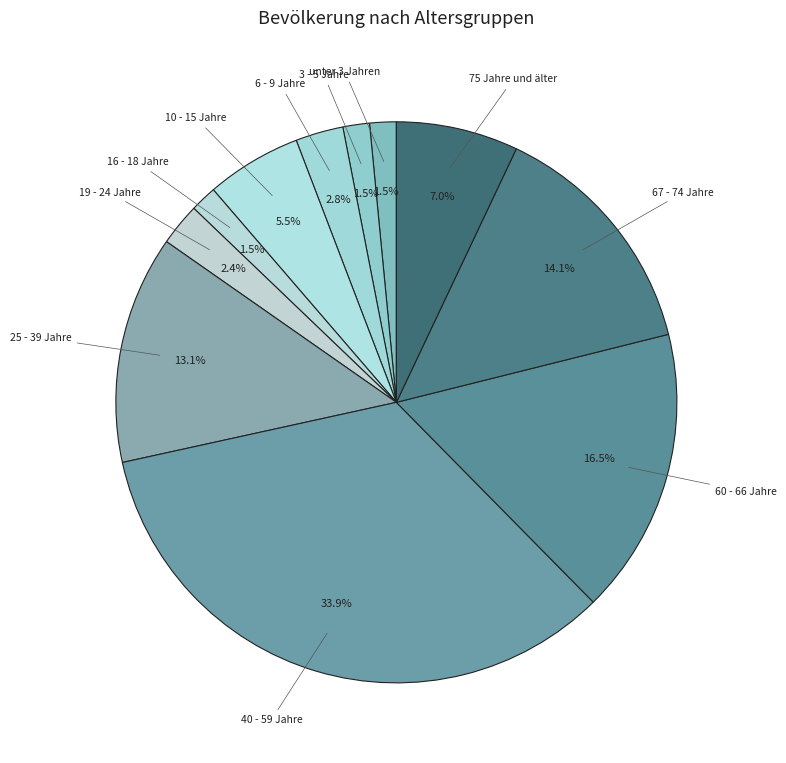

Is there any slice that represents more than half of the pie?

No